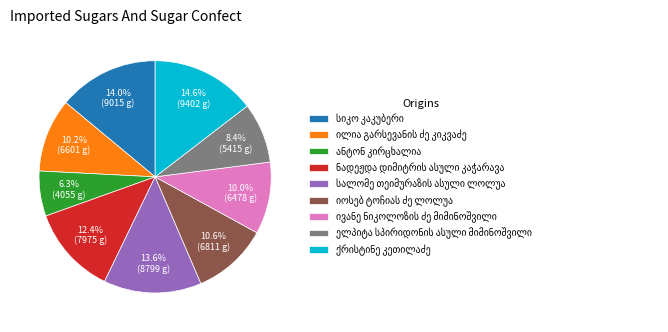

How many segments does this pie chart have?

9